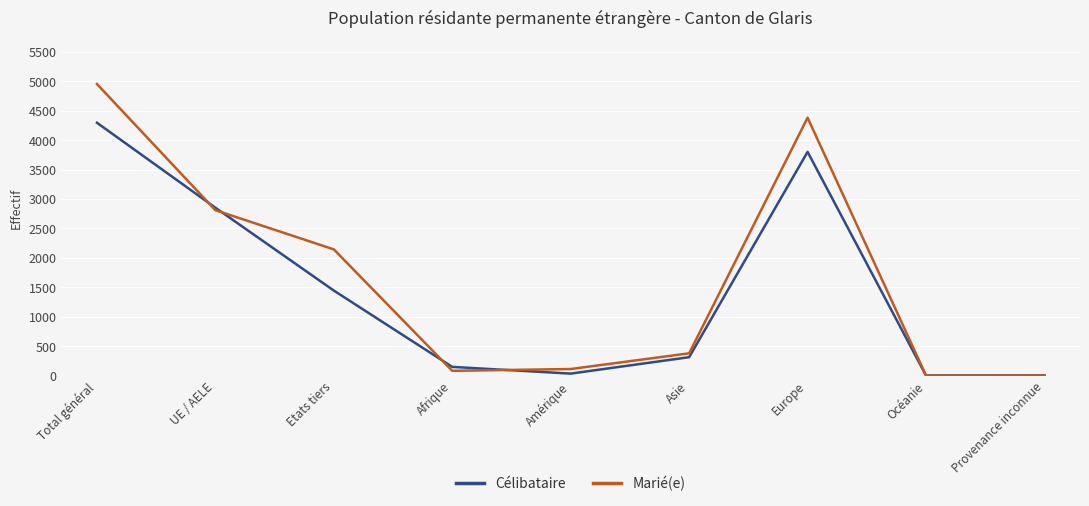

Is it true that Marié(e) equals 378 at Asie?

True